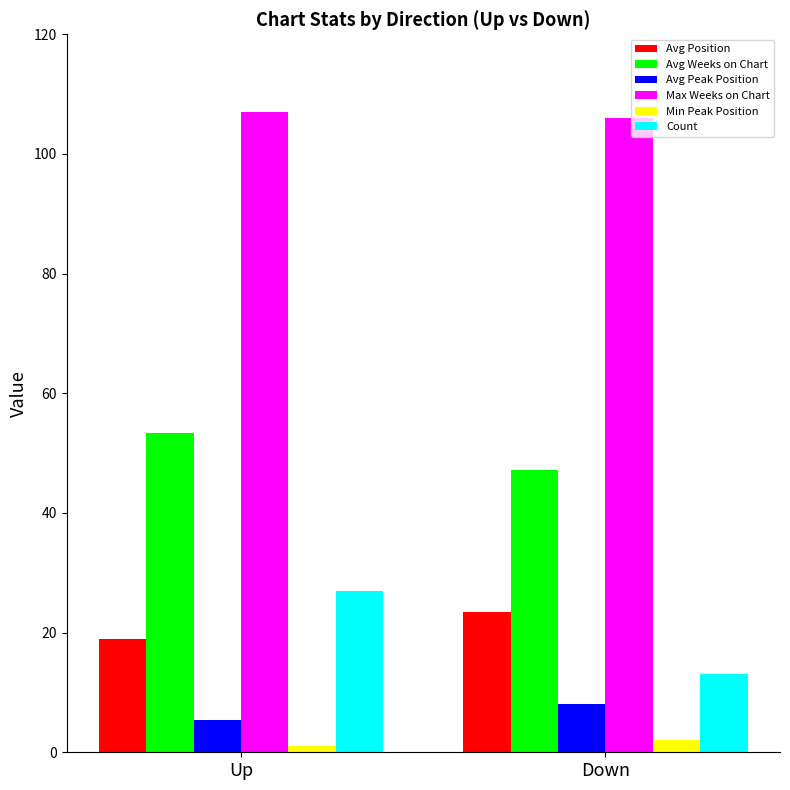

What is the maximum value shown in the chart?

107.0